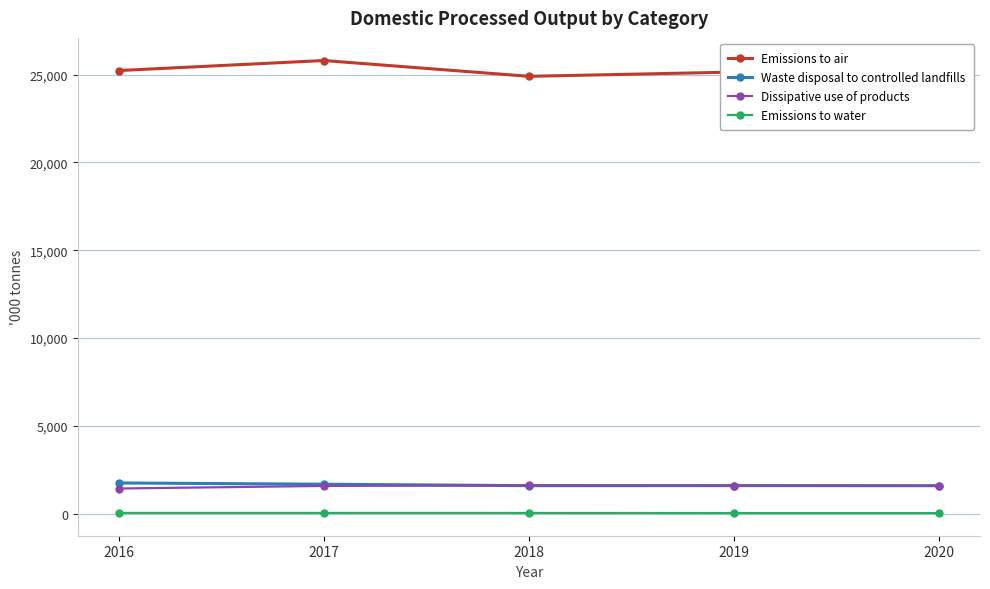

Reading left to right, transcribe all the data shown in this chart.

Emissions to air: 2016=25233	2017=25804	2018=24905	2019=25145	2020=24883
Waste disposal to controlled landfills: 2016=1755	2017=1684	2018=1602	2019=1605	2020=1600
Dissipative use of products: 2016=1439	2017=1587	2018=1619	2019=1597	2020=1590
Emissions to water: 2016=49	2017=49	2018=47	2019=40	2020=40